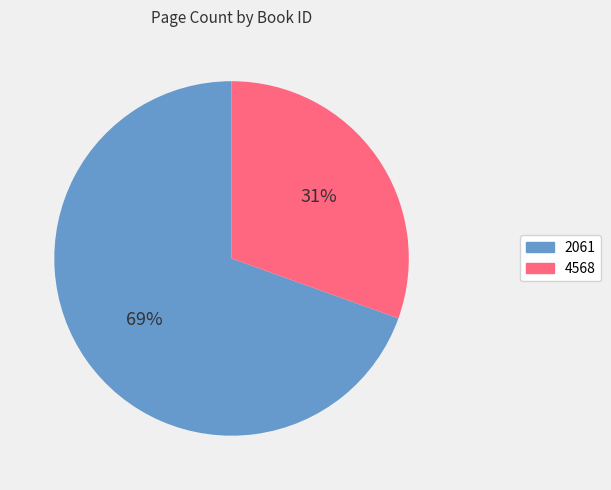

Which category has the biggest portion of the pie?

2061